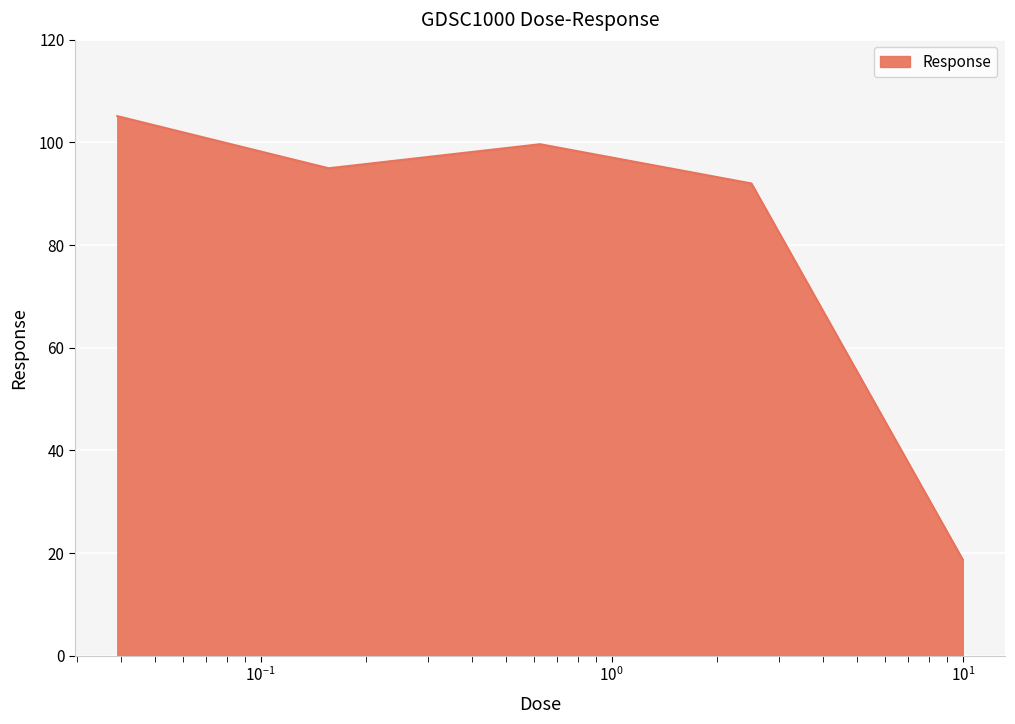

How many interior local peaks (higher than both neighbors) does the data have?

1